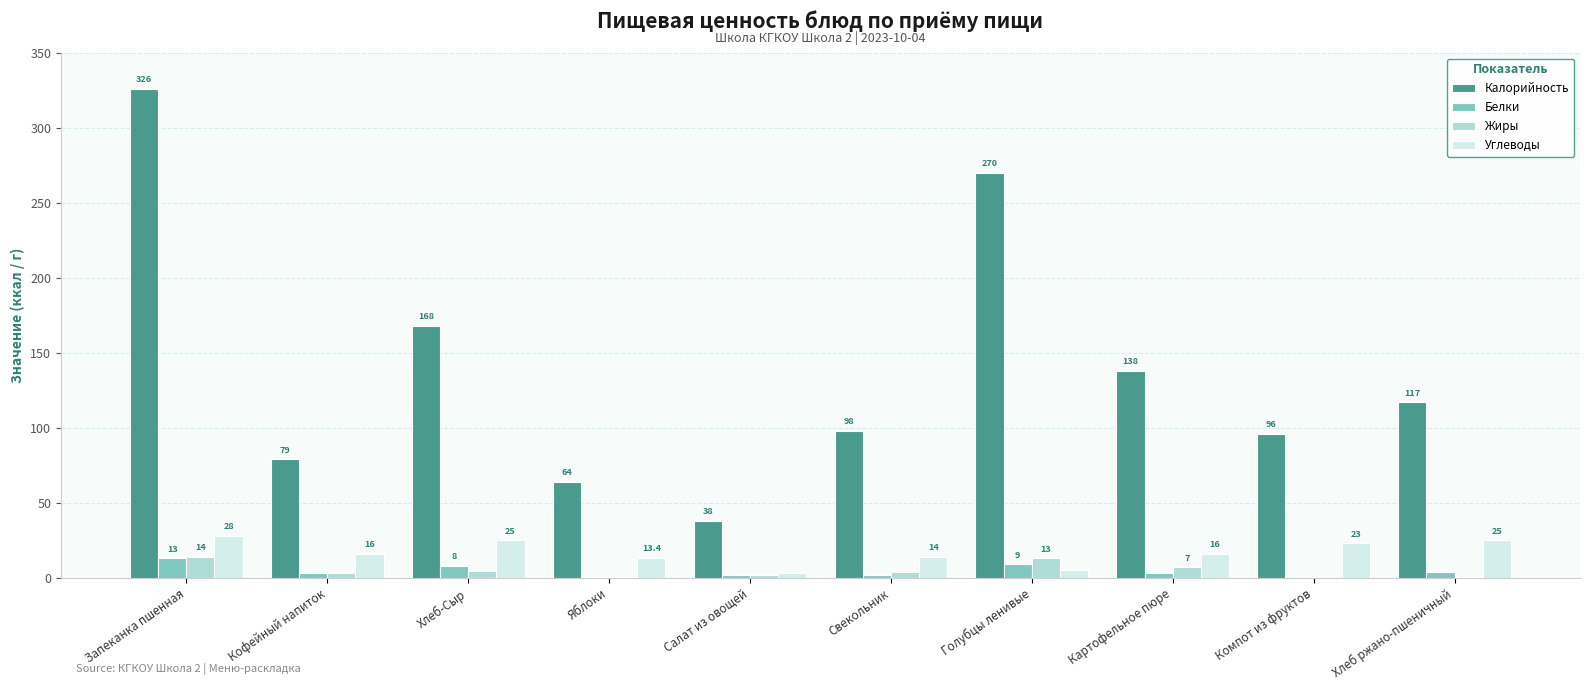

How many groups of bars are there?

10